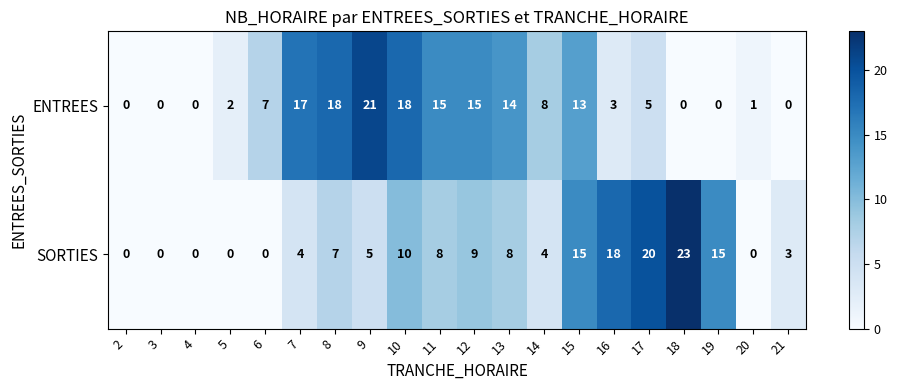

Which category has the highest value in the SORTIES series?

18